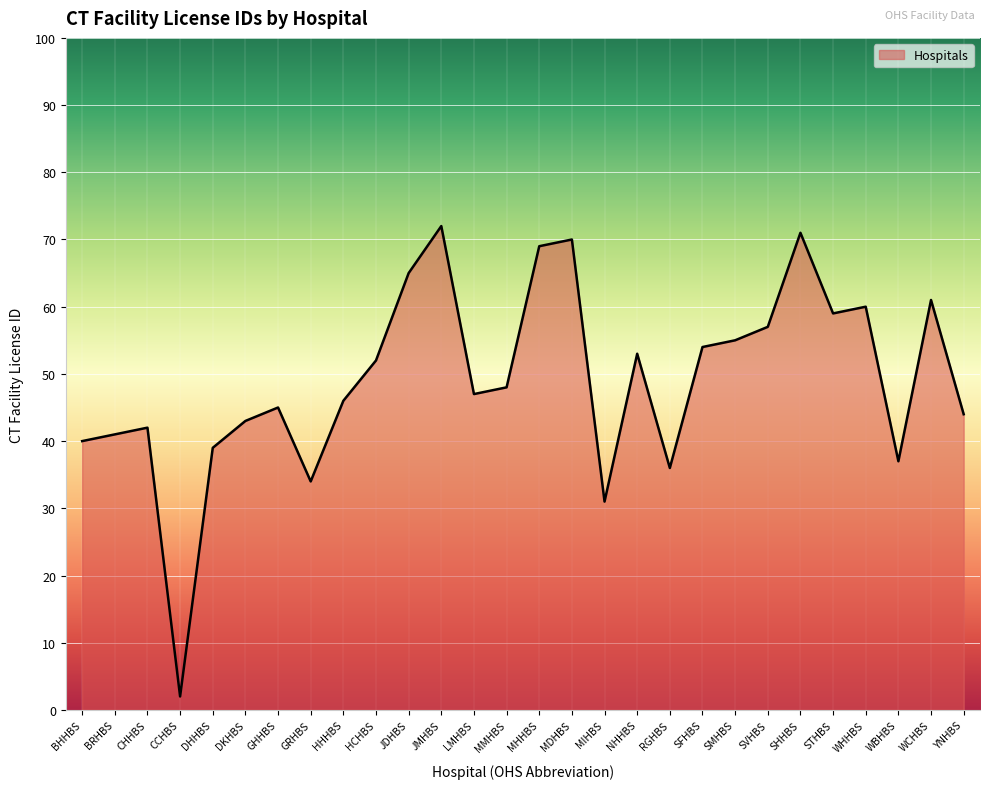

What is the minimum value shown in the chart?

2